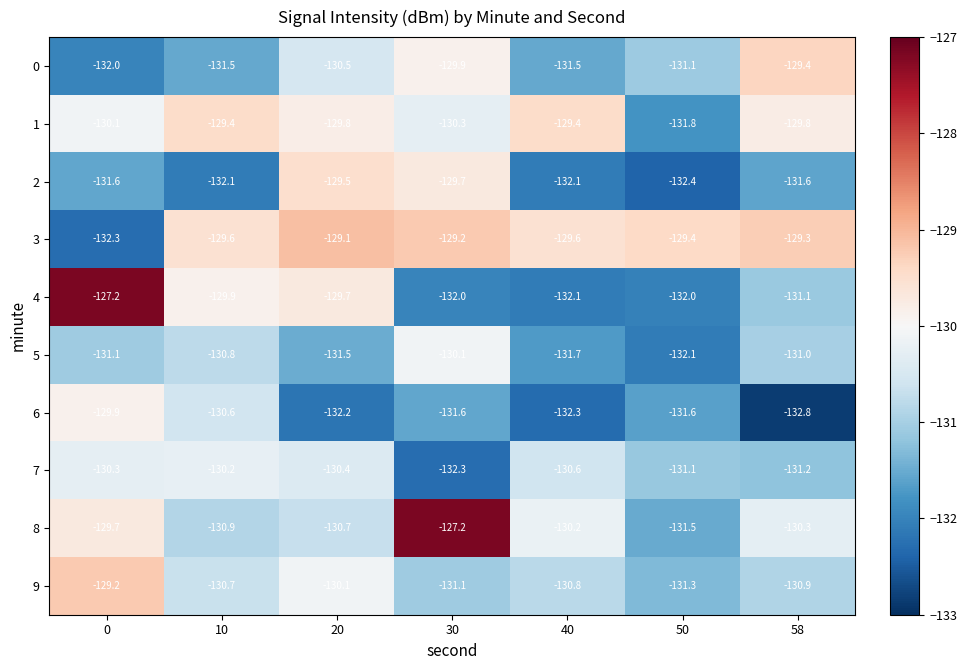

Rank the categories by 7 value from highest to lowest.

10, 0, 20, 40, 50, 58, 30